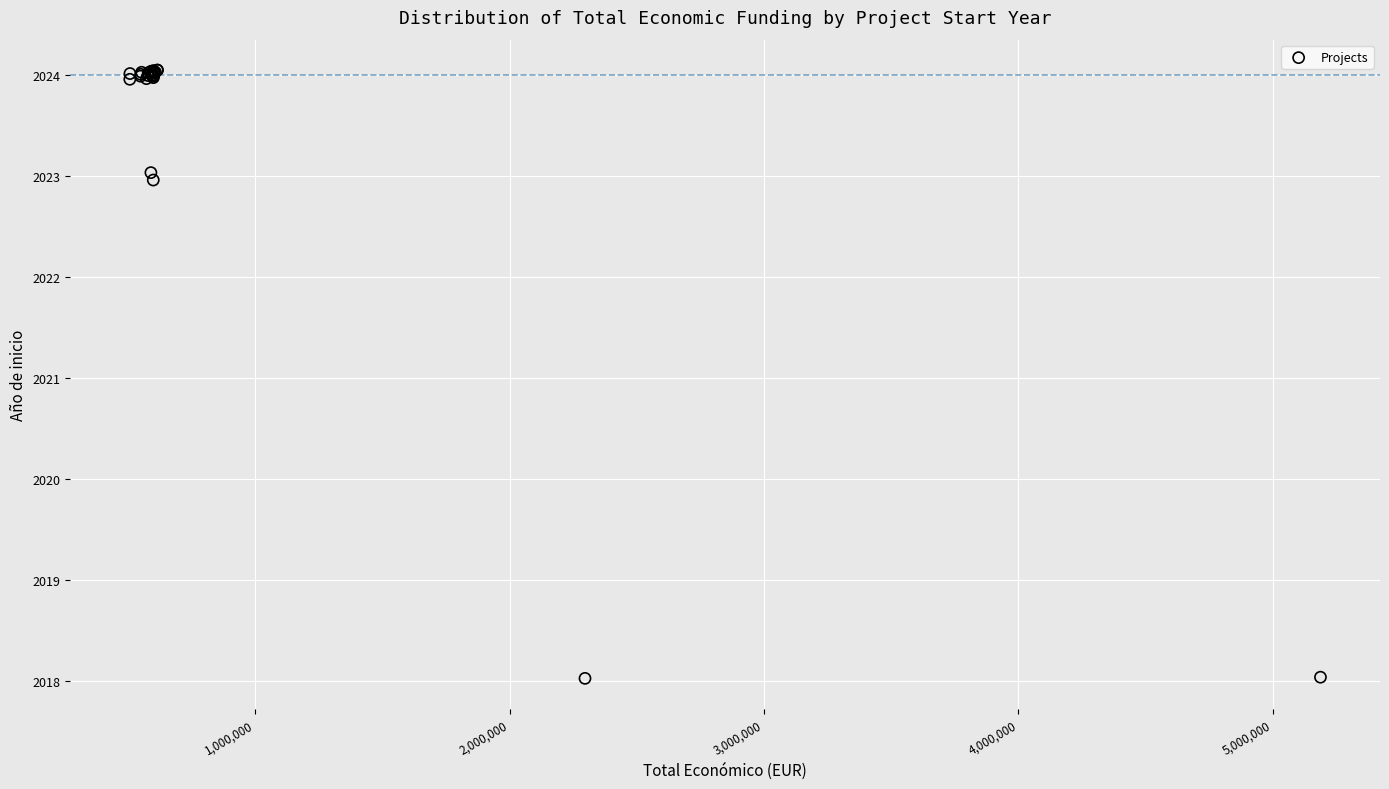

What Y value in the scatter plot is closest to 2021?

2023.0